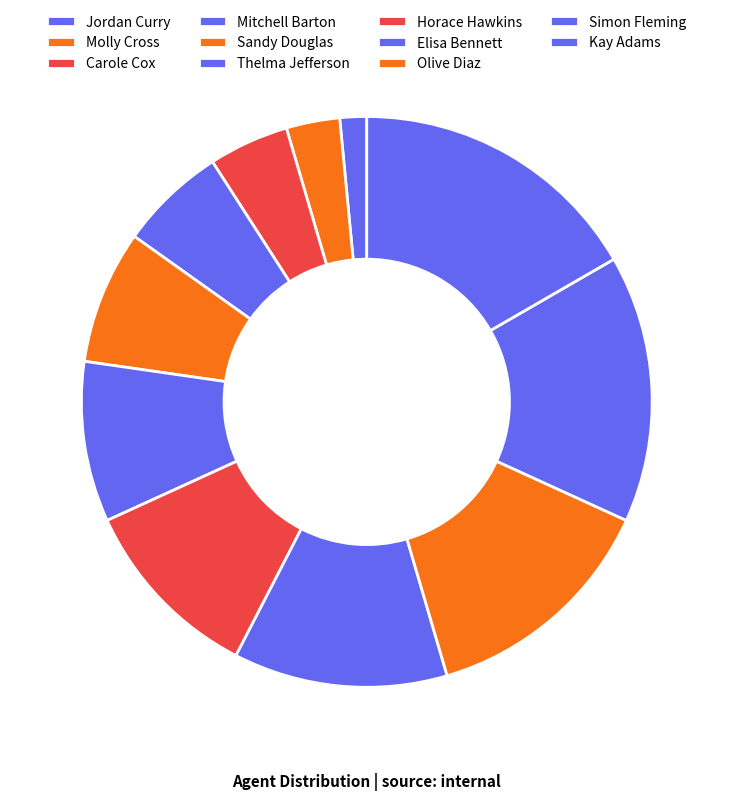

How many segments does this pie chart have?

11